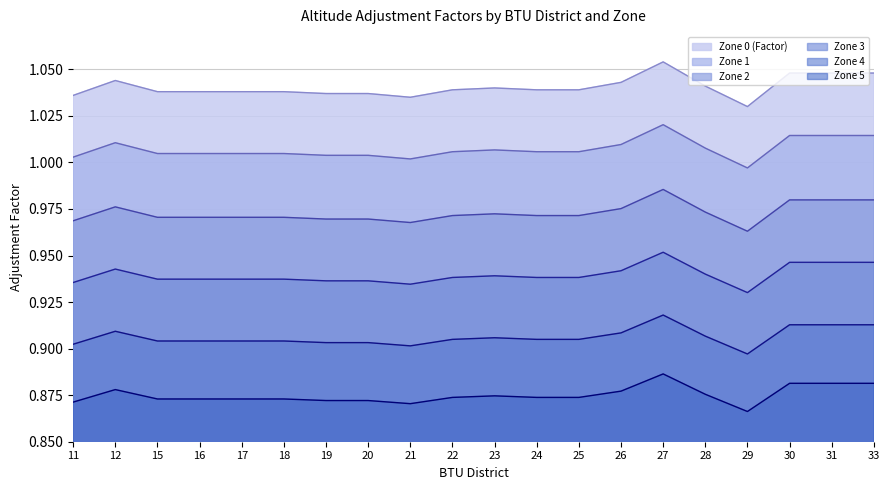

Rank the series at 25 from lowest to highest value.

Zone 5, Zone 4, Zone 3, Zone 2, Zone 1, Zone 0 (Factor)